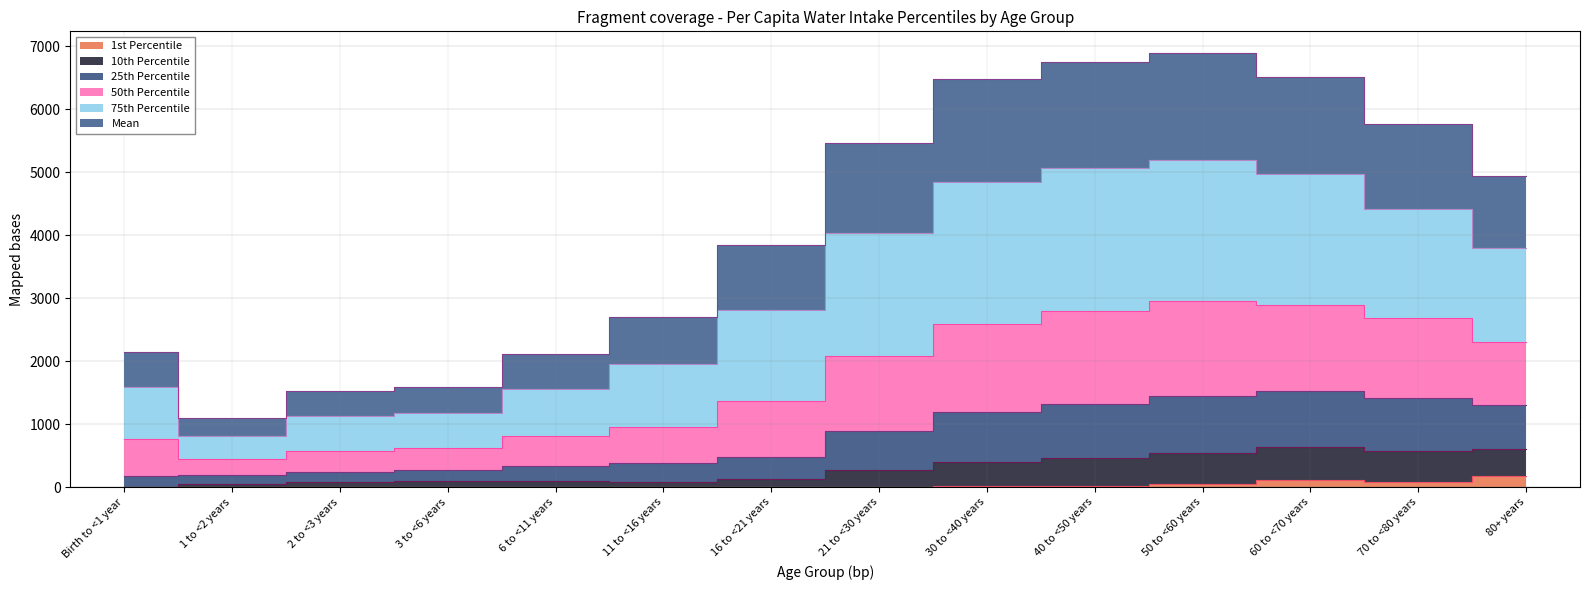

The 25th Percentile series shows 831 at 2 to <3 years. True or false?

False